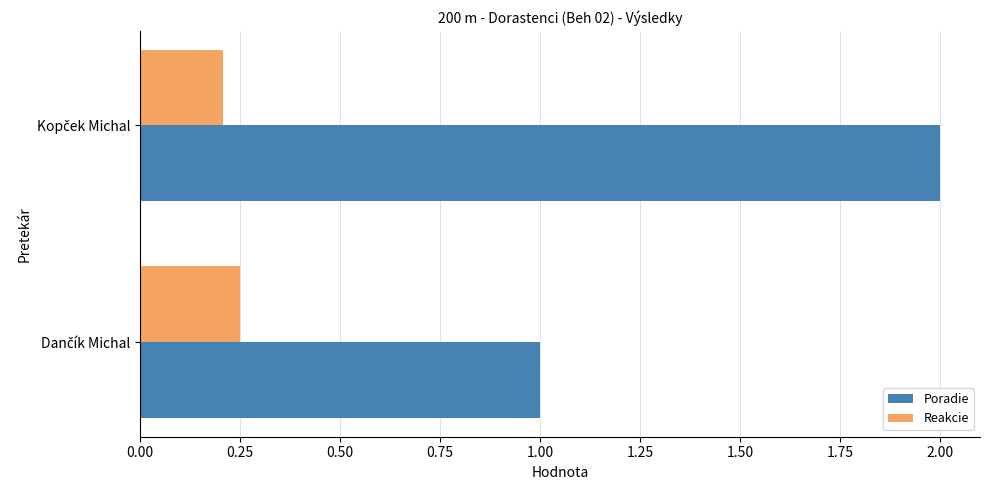

How many Reakcie values are between 0 and 1?

2